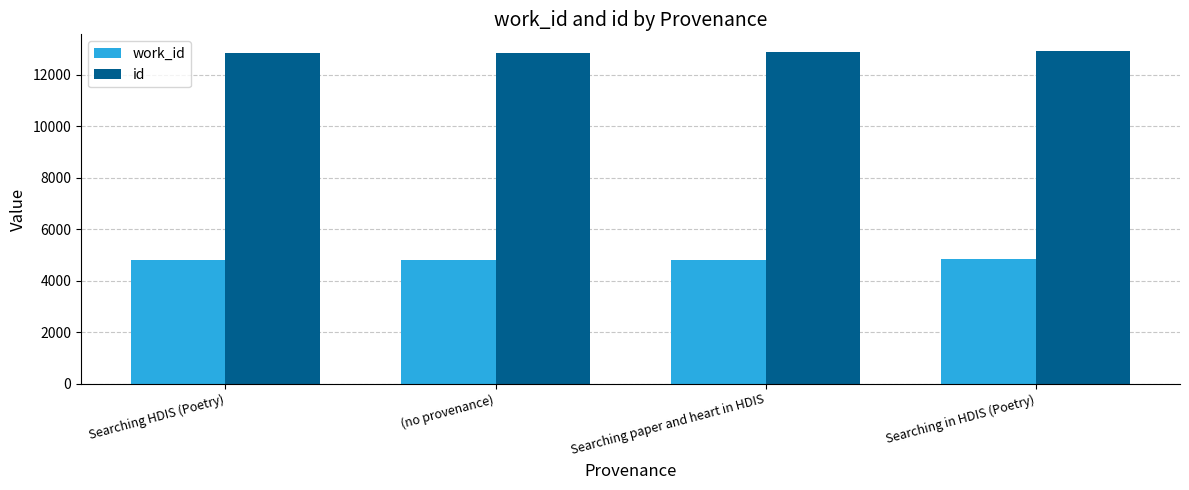

What is the sum of the work_id values at Searching in HDIS (Poetry) and Searching paper and heart in HDIS?

9670